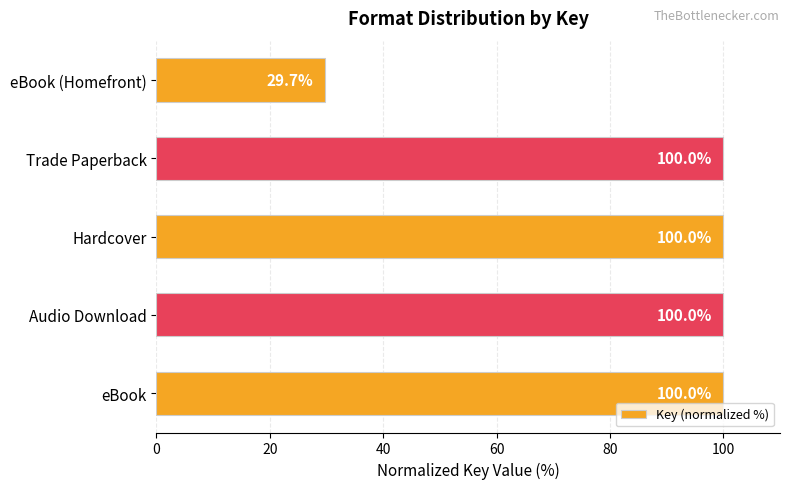

Where is the data nearest to the value 64?

eBook (Homefront)